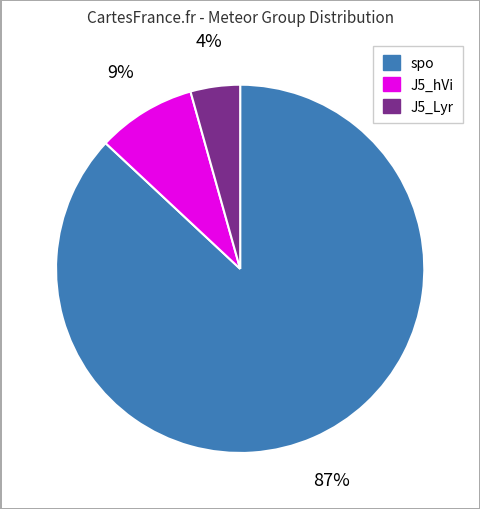

Is it true that spo is 87% of the pie?

True